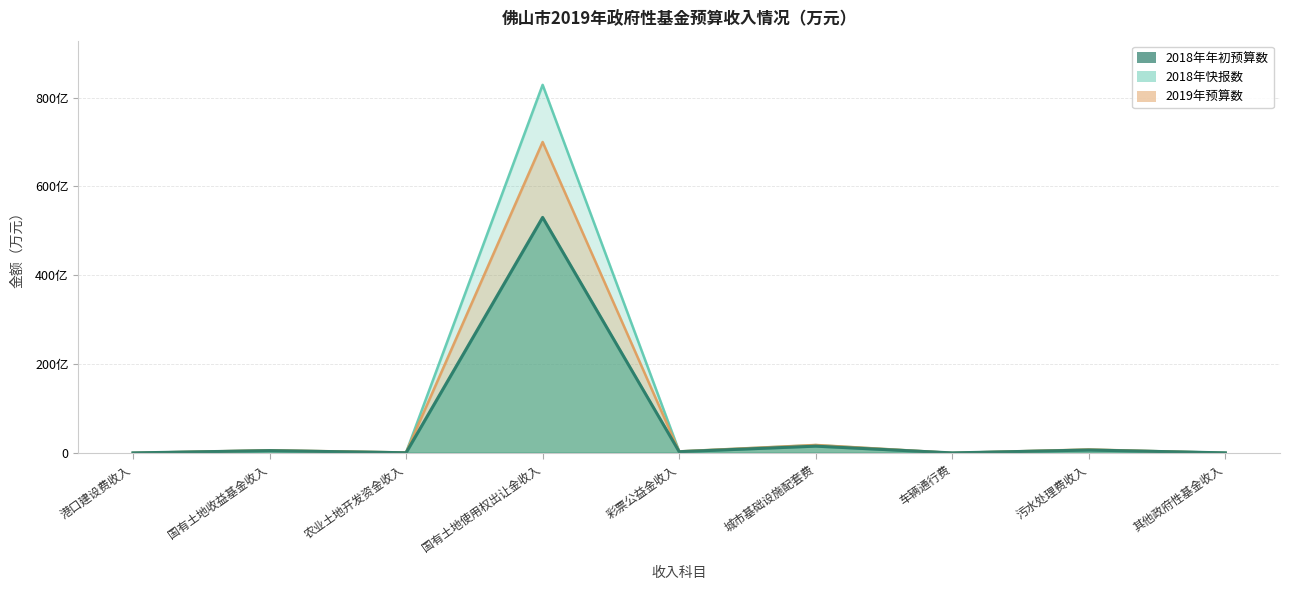

Count the number of categories in the chart.

9